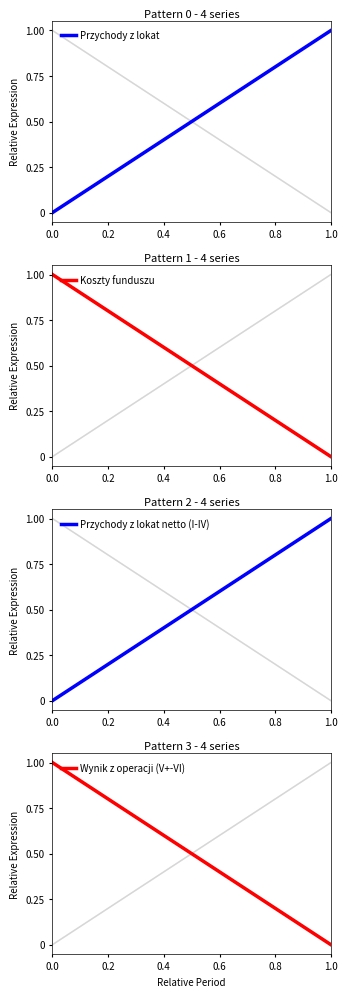

Which series has the largest total across all categories?

Przychody z lokat